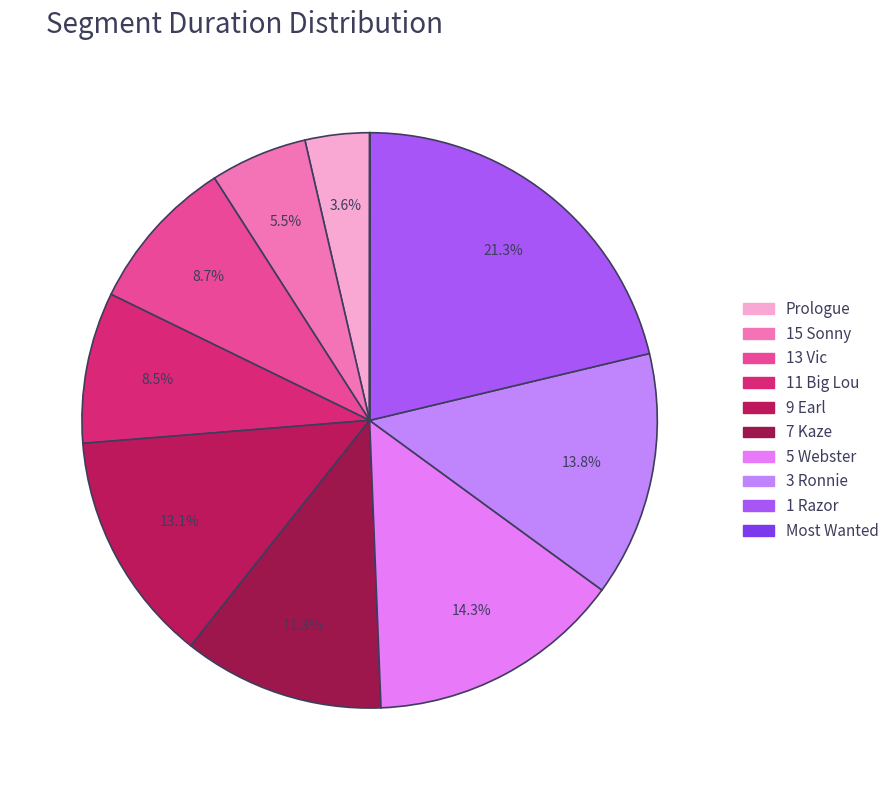

What percentage do 11 Big Lou and Most Wanted together represent?

8.5%